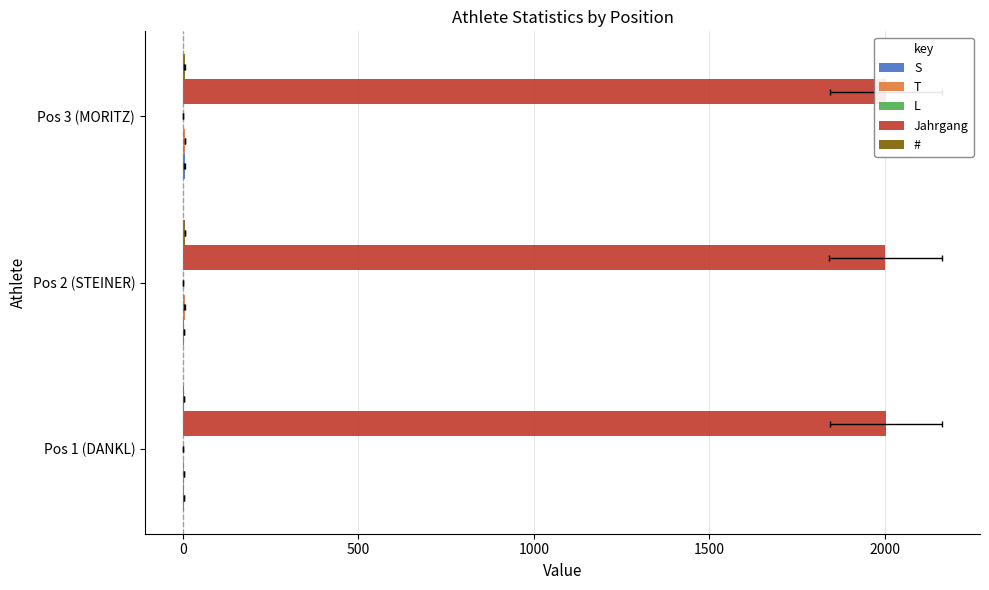

Rank the series by their maximum value, from lowest to highest.

L, S, T, #, Jahrgang